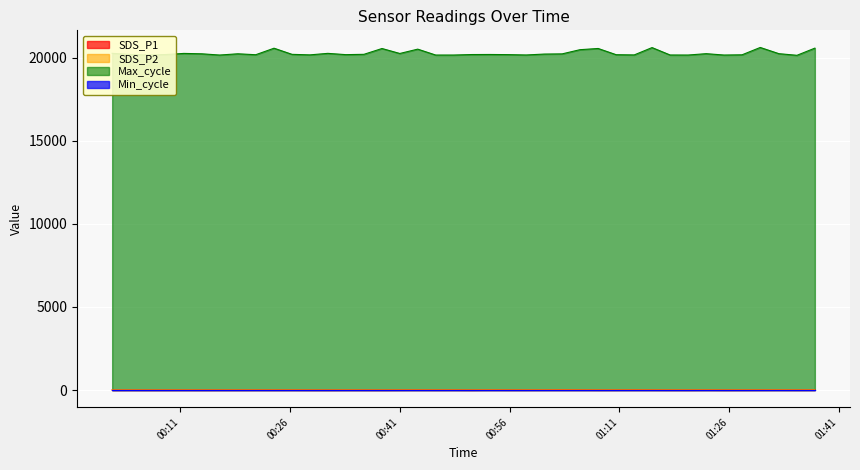

Which series has the largest range (max minus min)?

Max_cycle